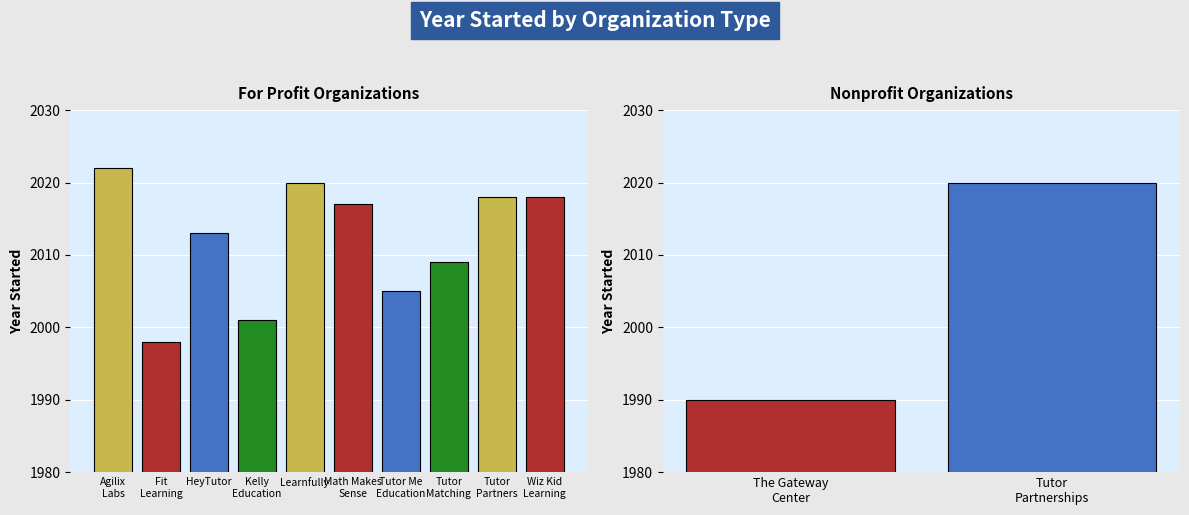

Approximately how many times larger is the value at Tutor Me
Education compared to Agilix
Labs?

1.0